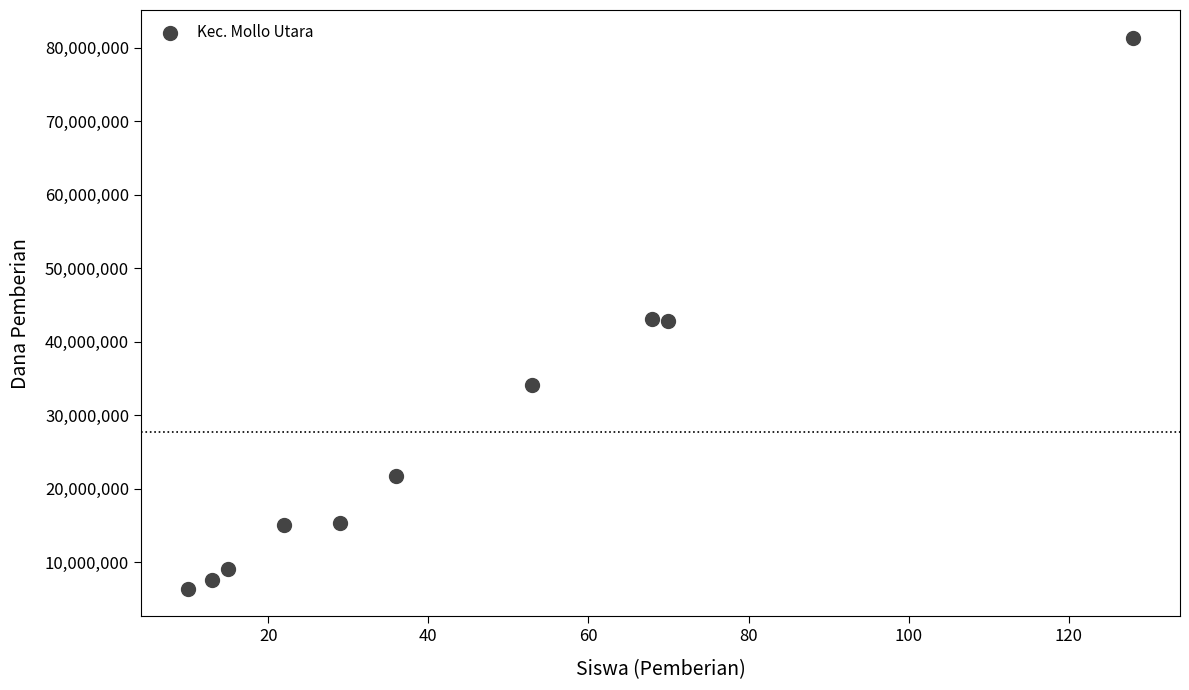

What is the range of X values (max minus min)?

118